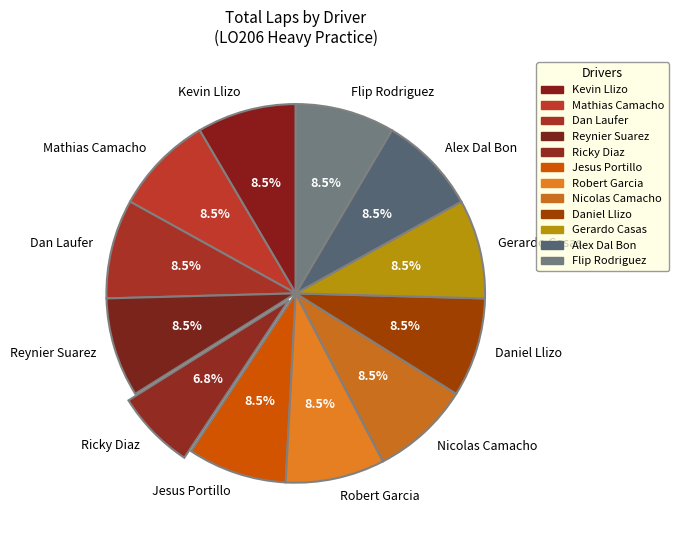

To the nearest percent, what is the average slice percentage?

8%